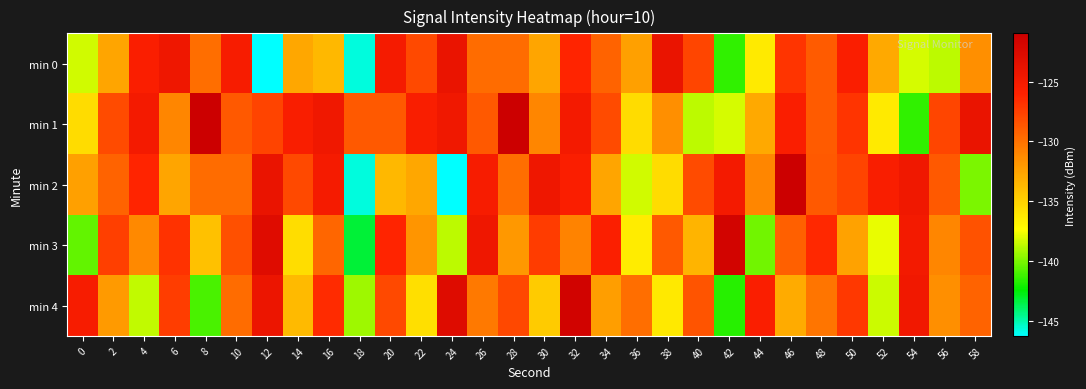

Which has a higher value, 46 or 12?

46